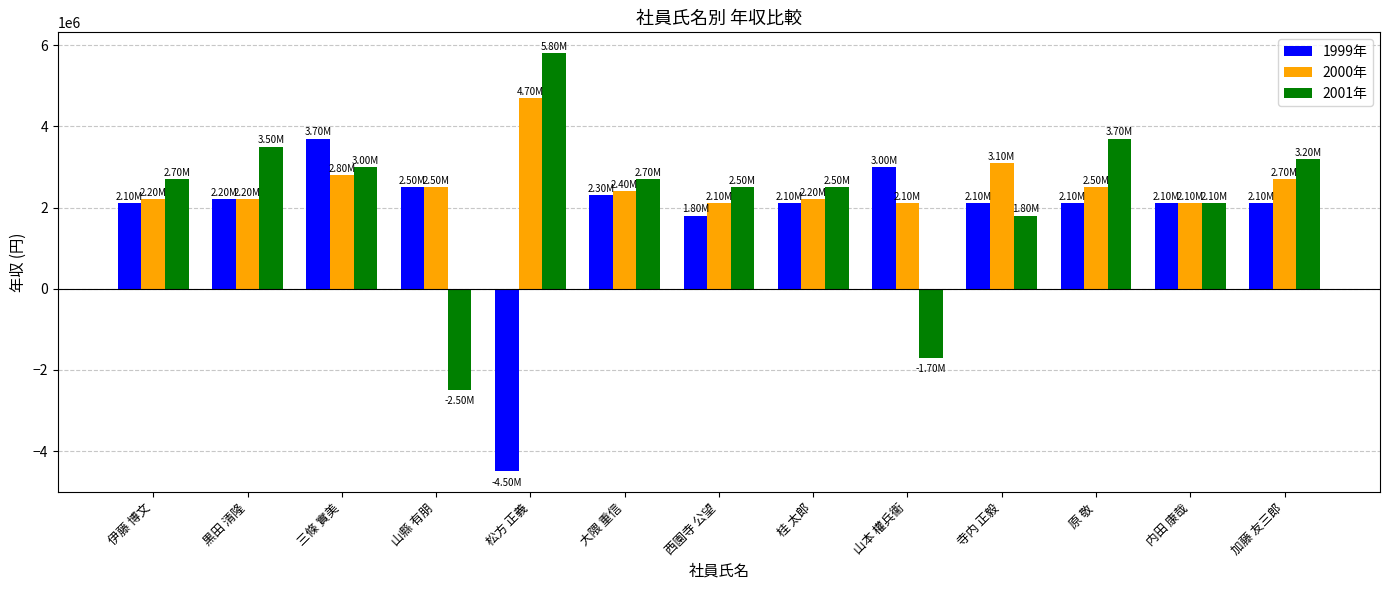

What is the difference between the highest and lowest values at 山本 權兵衞?

4700000